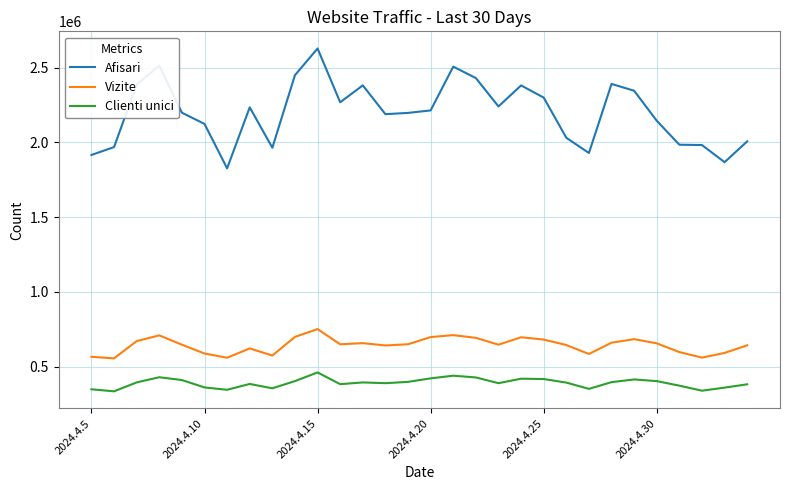

Which series has the largest range (max minus min)?

Afisari